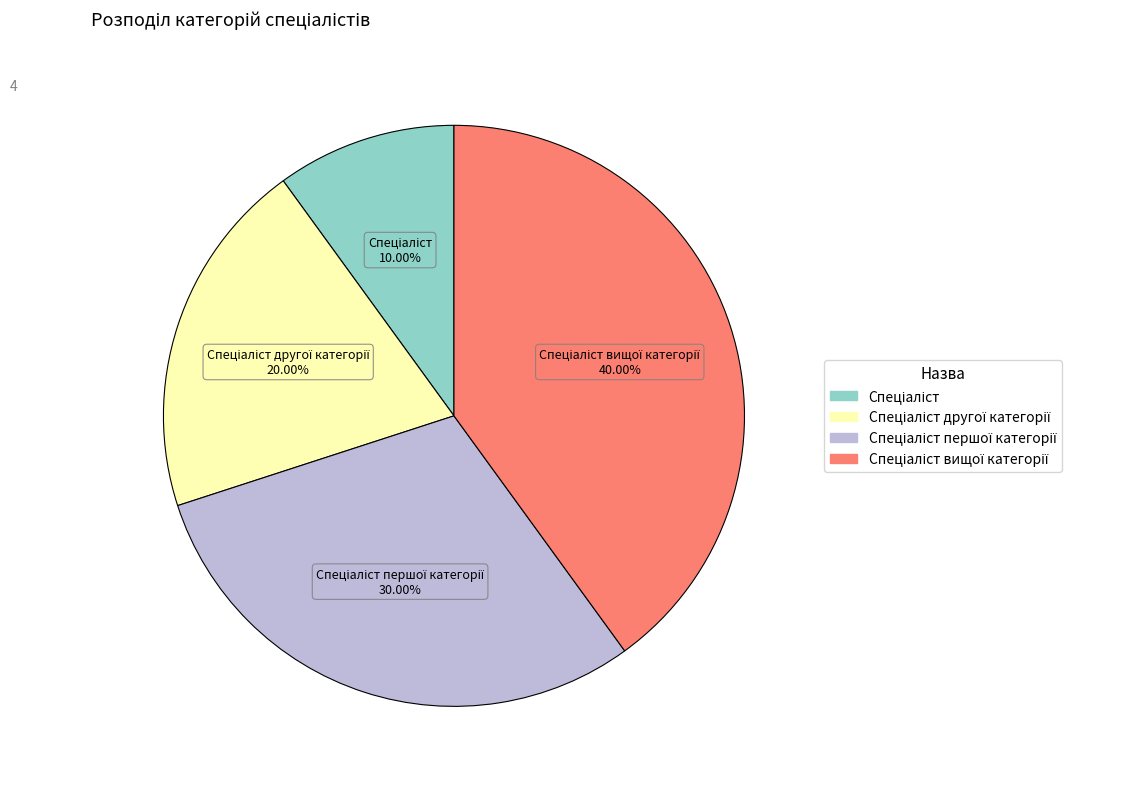

Does any single category account for the majority?

No